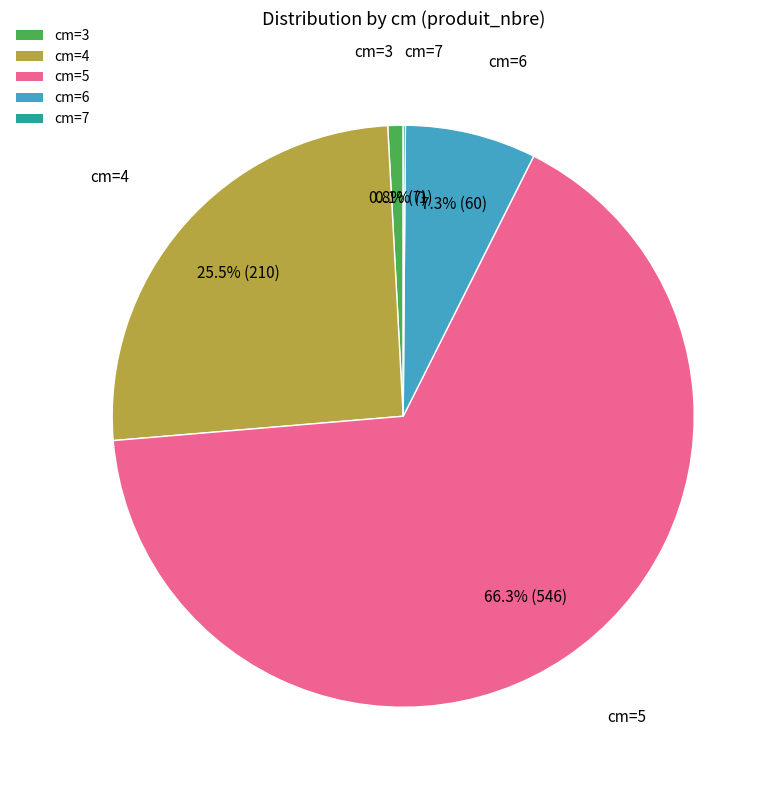

Approximately how many times larger is the value at cm=5 compared to cm=6?

9.1